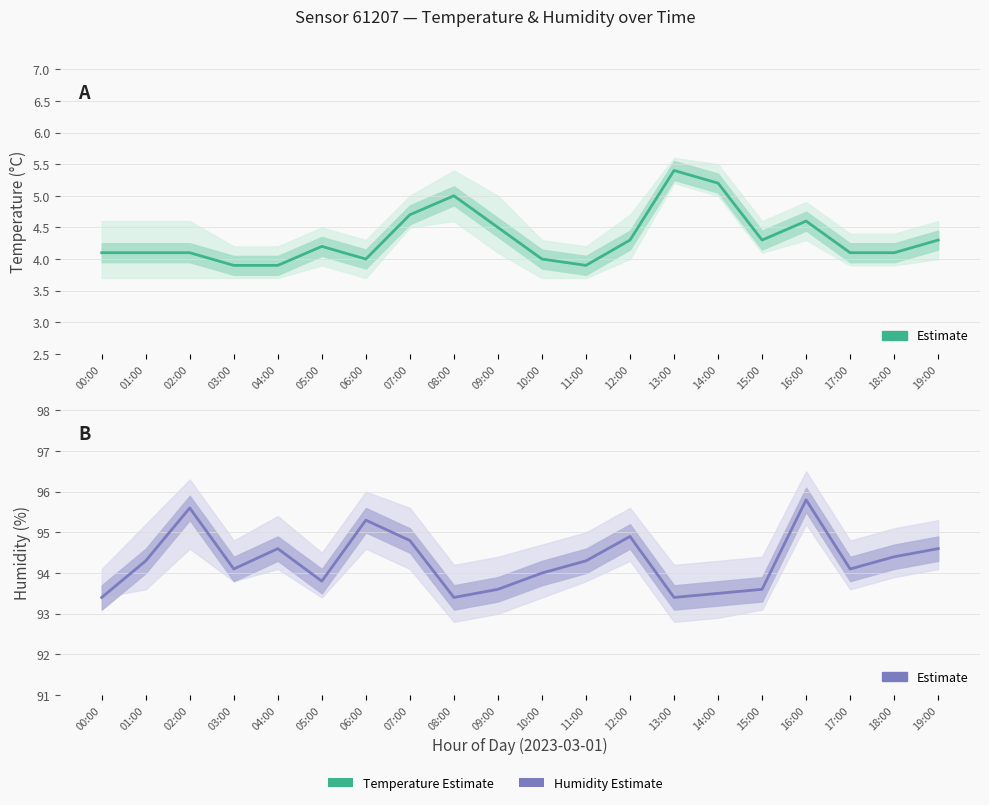

What is the difference between the temperature values at 14:00 and 02:00?

1.1